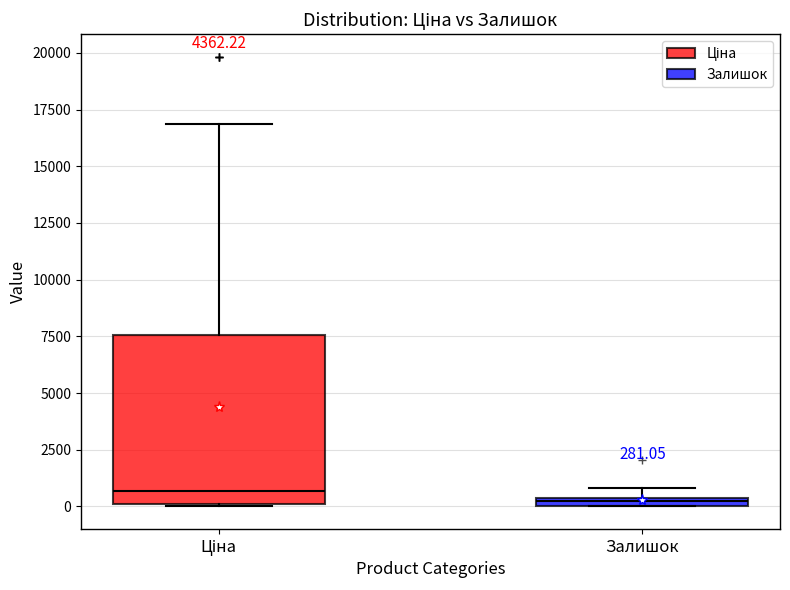

Comparing the boxes themselves (not the whiskers), which one is the tallest?

Ціна